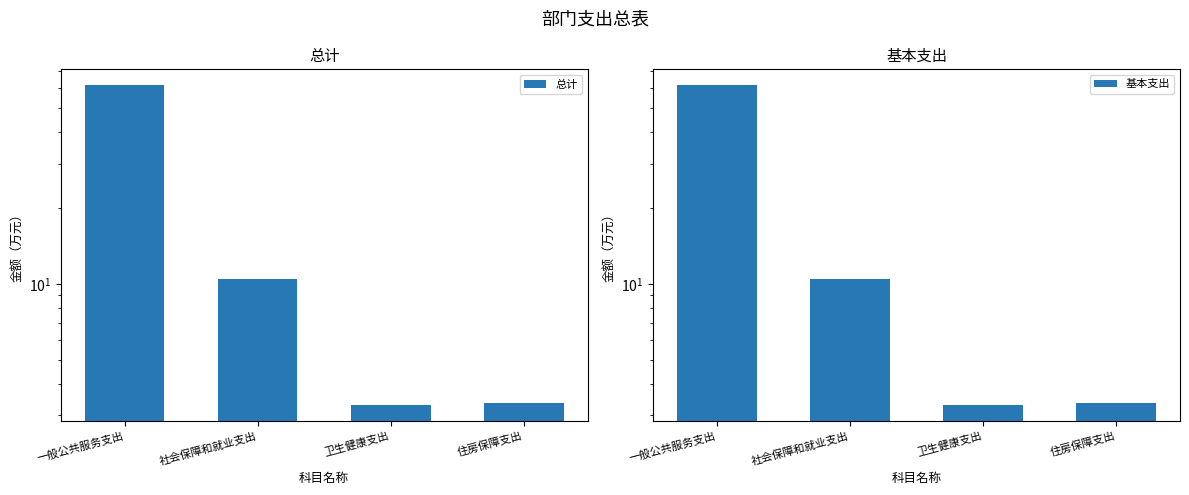

The 基本支出 series shows 1.6 at 住房保障支出. True or false?

False